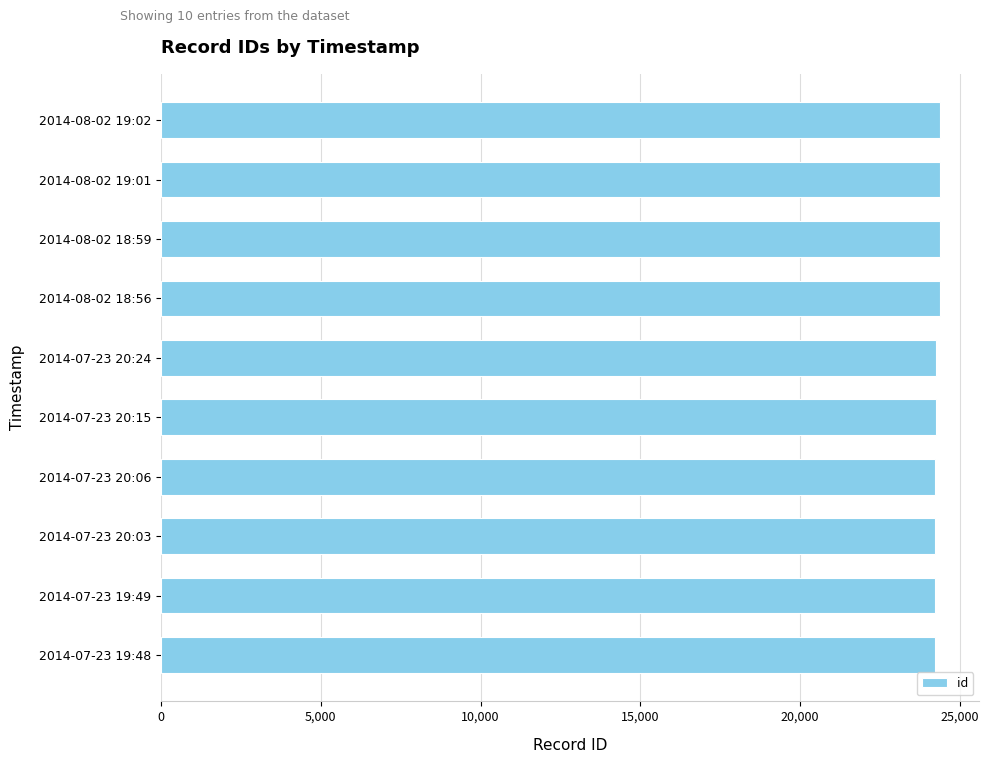

How many data points does each series have?

10